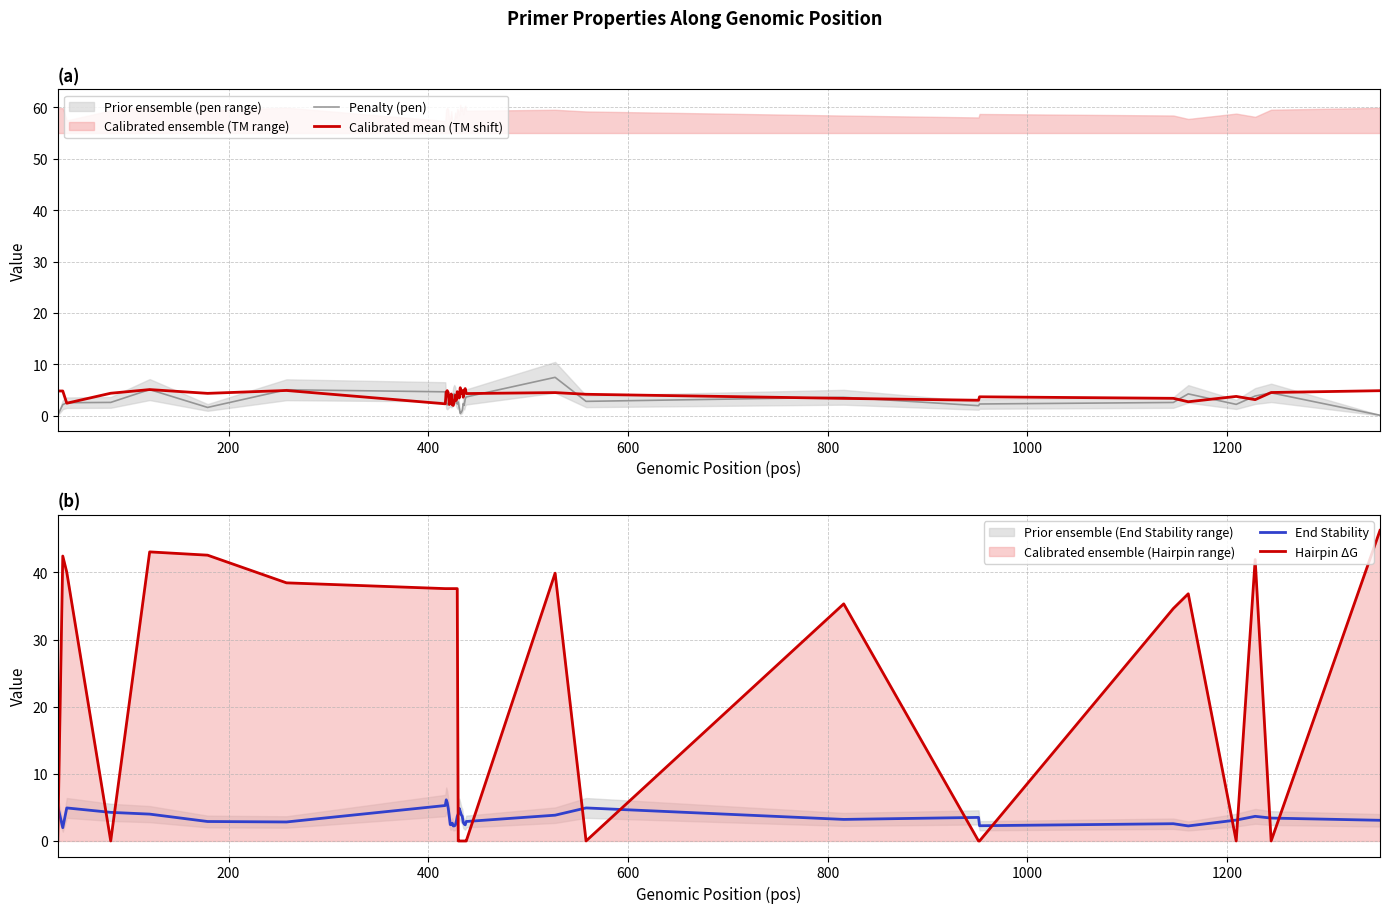

True or false: End Stability and Hairpin ΔG cross at least once.

True